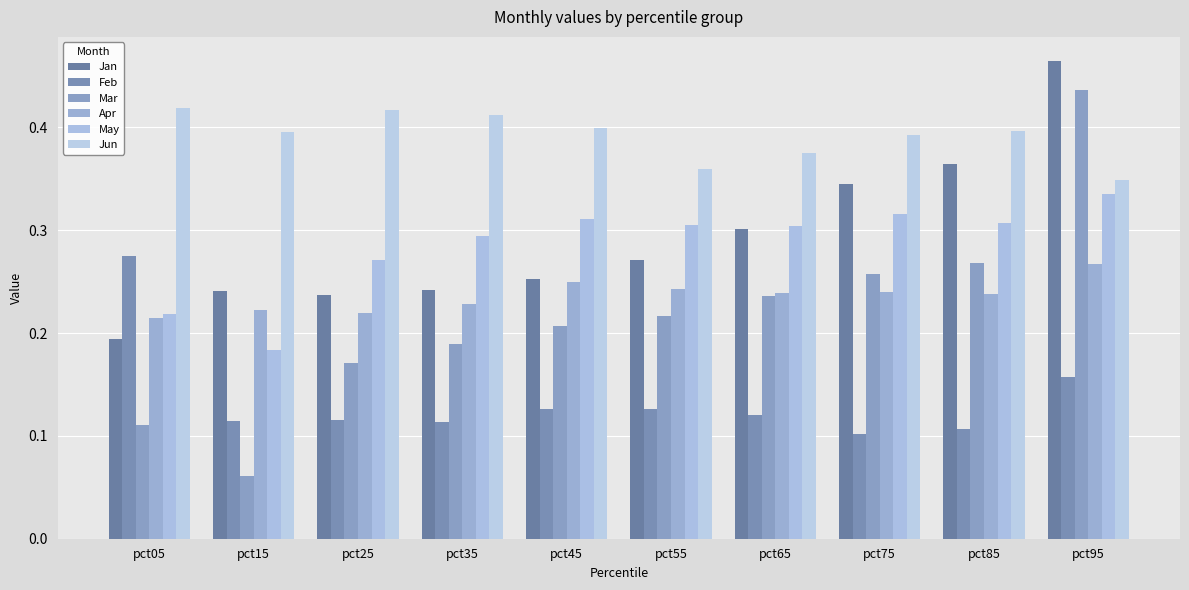

What is the difference between the maximum and minimum values in the Jun series?

0.1